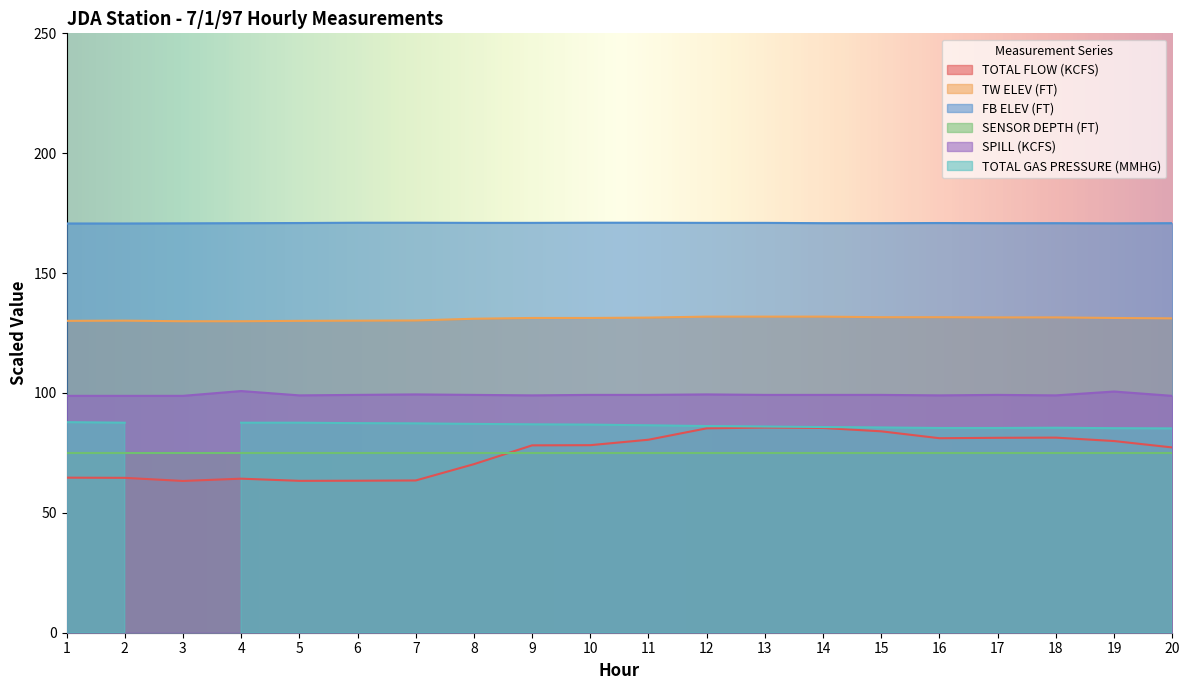

True or false: TOTAL FLOW (KCFS) and FB ELEV (FT) intersect in this chart.

False